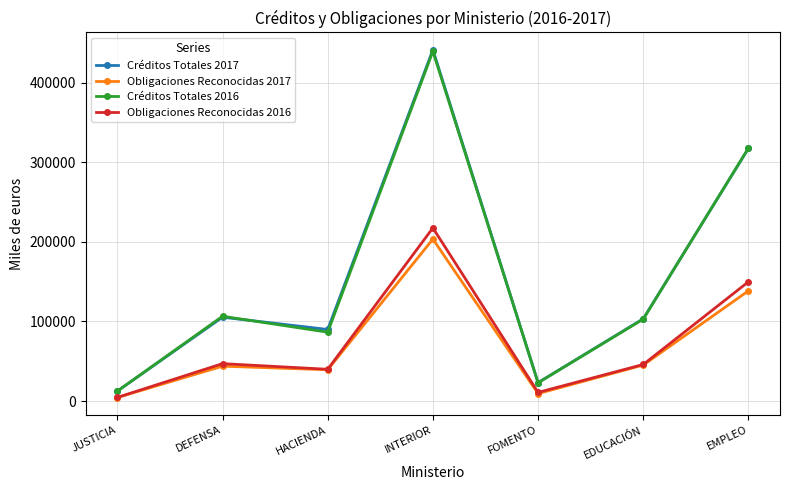

What is the spread (max minus min) of values at DEFENSA?

62767